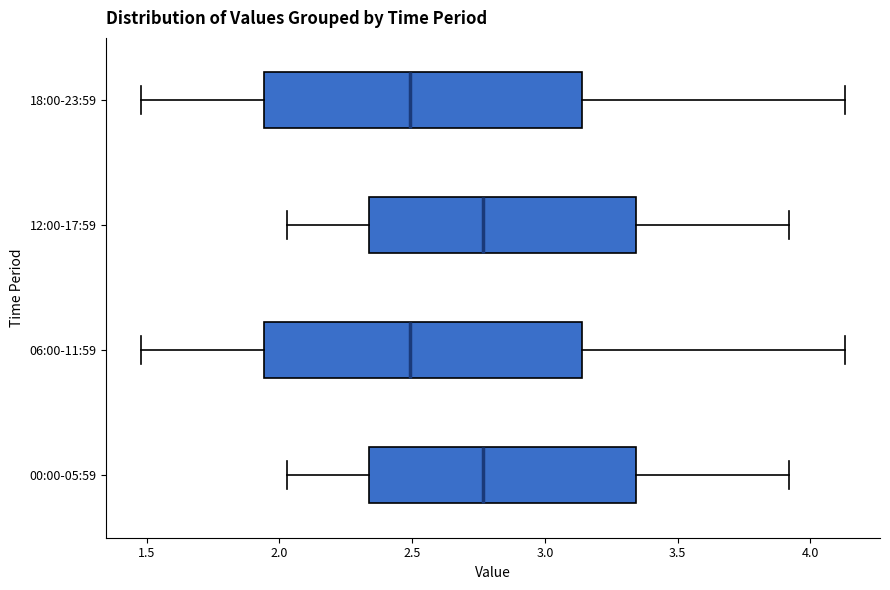

Reading bottom to top, read every box against the x-axis: the position of its median line, the range the box covers, and the ends of its whiskers. The values are not printed on the chart, so give them approximately, as read against the axis.

00:00-05:59: median 2.75, box 2.35 to 3.35, whiskers 2.05 to 3.90
06:00-11:59: median 2.50, box 1.95 to 3.15, whiskers 1.50 to 4.15
12:00-17:59: median 2.75, box 2.35 to 3.35, whiskers 2.05 to 3.90
18:00-23:59: median 2.50, box 1.95 to 3.15, whiskers 1.50 to 4.15